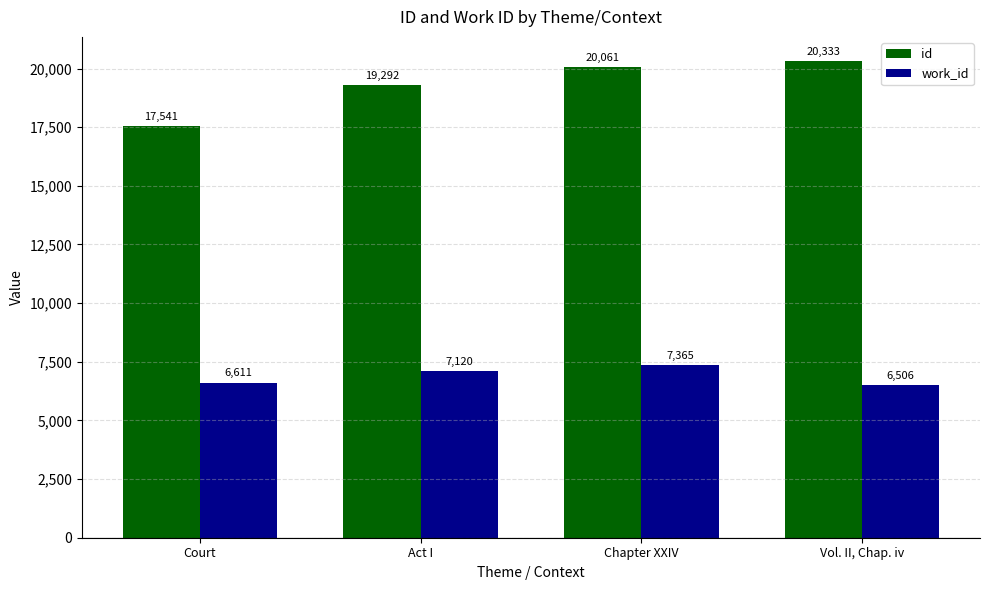

What is the value of the id bar at the 2nd from the left?

19292